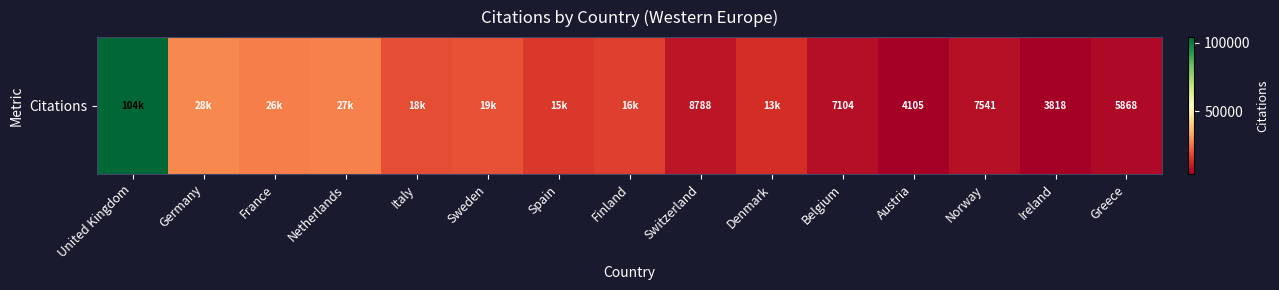

At which label does the data first exceed 15540?

United Kingdom